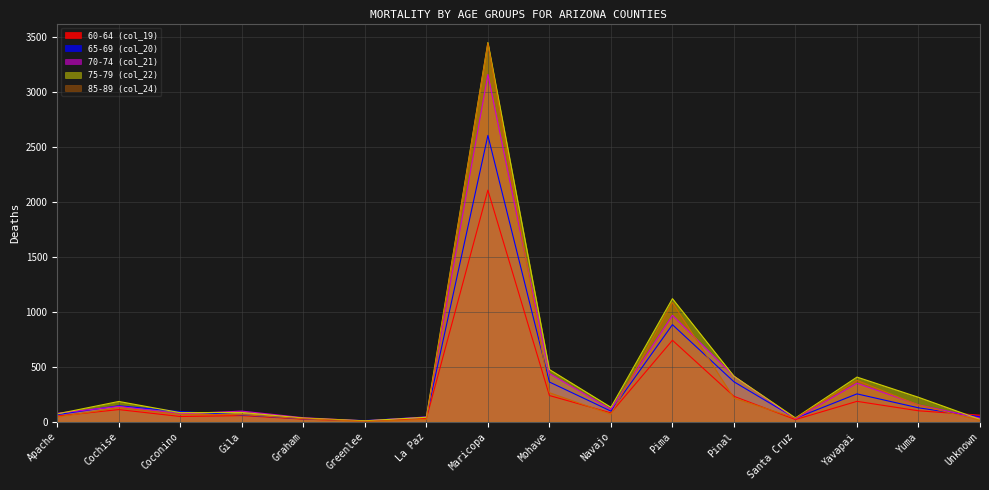

How many lines are shown in the chart?

5